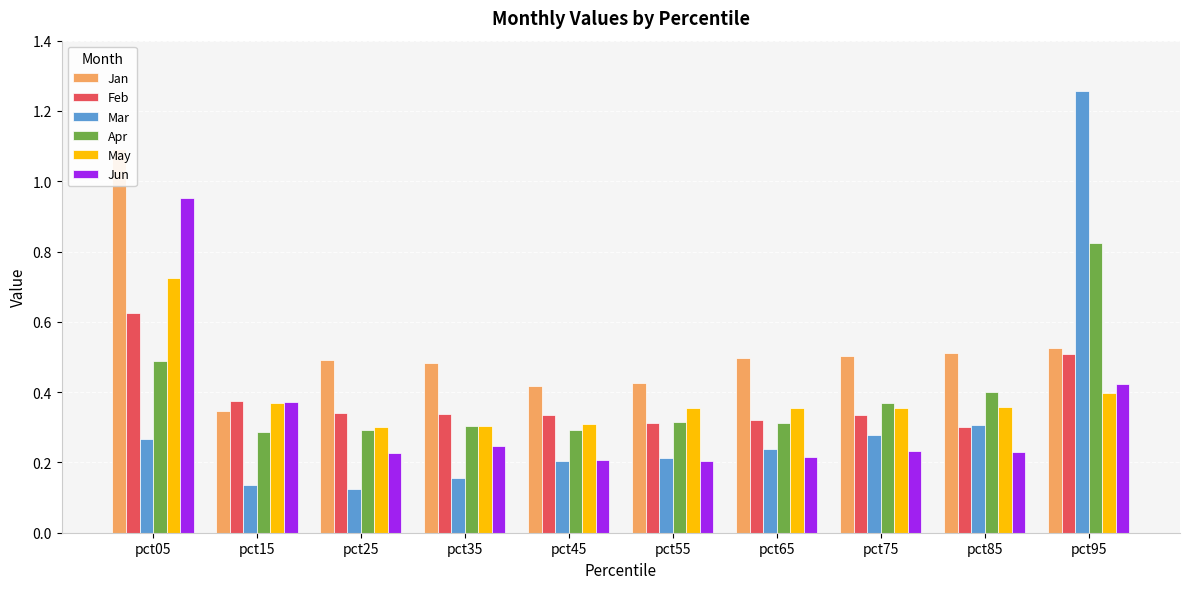

Reading left to right, extract all data points from this chart.

Jan: pct05=1.1	pct15=0.3	pct25=0.5	pct35=0.5	pct45=0.4	pct55=0.4	pct65=0.5	pct75=0.5	pct85=0.5	pct95=0.5
Feb: pct05=0.6	pct15=0.4	pct25=0.3	pct35=0.3	pct45=0.3	pct55=0.3	pct65=0.3	pct75=0.3	pct85=0.3	pct95=0.5
Mar: pct05=0.3	pct15=0.1	pct25=0.1	pct35=0.2	pct45=0.2	pct55=0.2	pct65=0.2	pct75=0.3	pct85=0.3	pct95=1.3
Apr: pct05=0.5	pct15=0.3	pct25=0.3	pct35=0.3	pct45=0.3	pct55=0.3	pct65=0.3	pct75=0.4	pct85=0.4	pct95=0.8
May: pct05=0.7	pct15=0.4	pct25=0.3	pct35=0.3	pct45=0.3	pct55=0.4	pct65=0.4	pct75=0.4	pct85=0.4	pct95=0.4
Jun: pct05=1.0	pct15=0.4	pct25=0.2	pct35=0.2	pct45=0.2	pct55=0.2	pct65=0.2	pct75=0.2	pct85=0.2	pct95=0.4